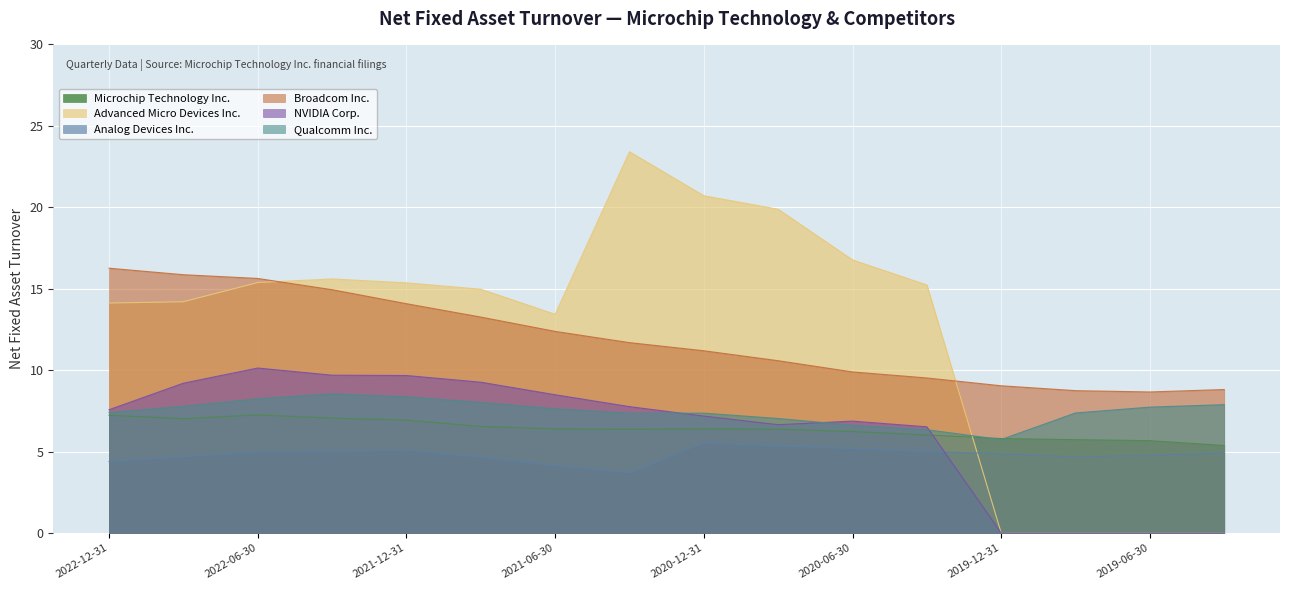

At which label is Broadcom Inc. closest to 12?

2021-03-31